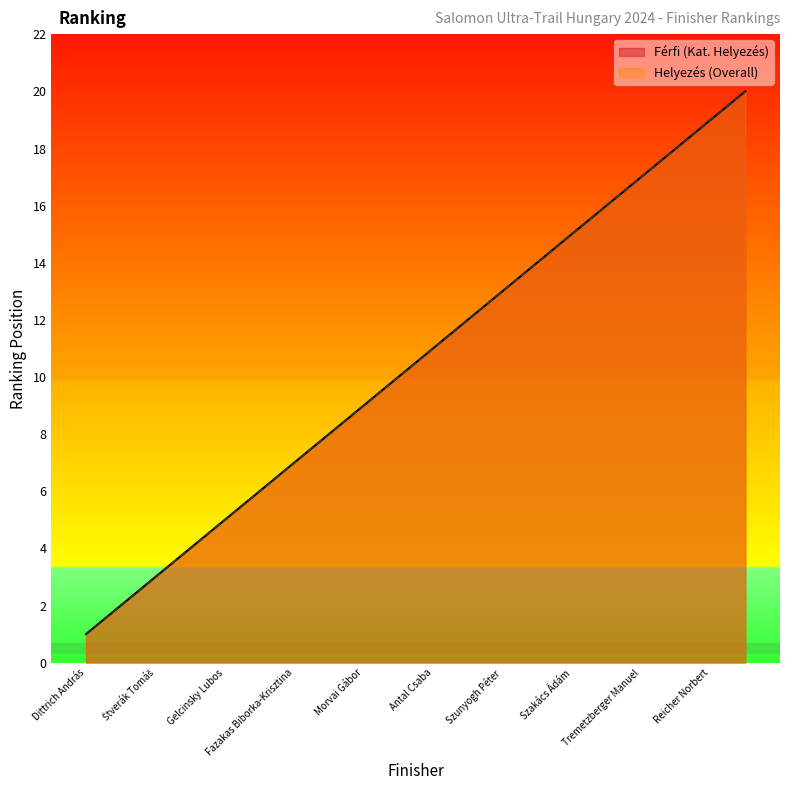

Does the chart display data point markers on the line(s)?

No